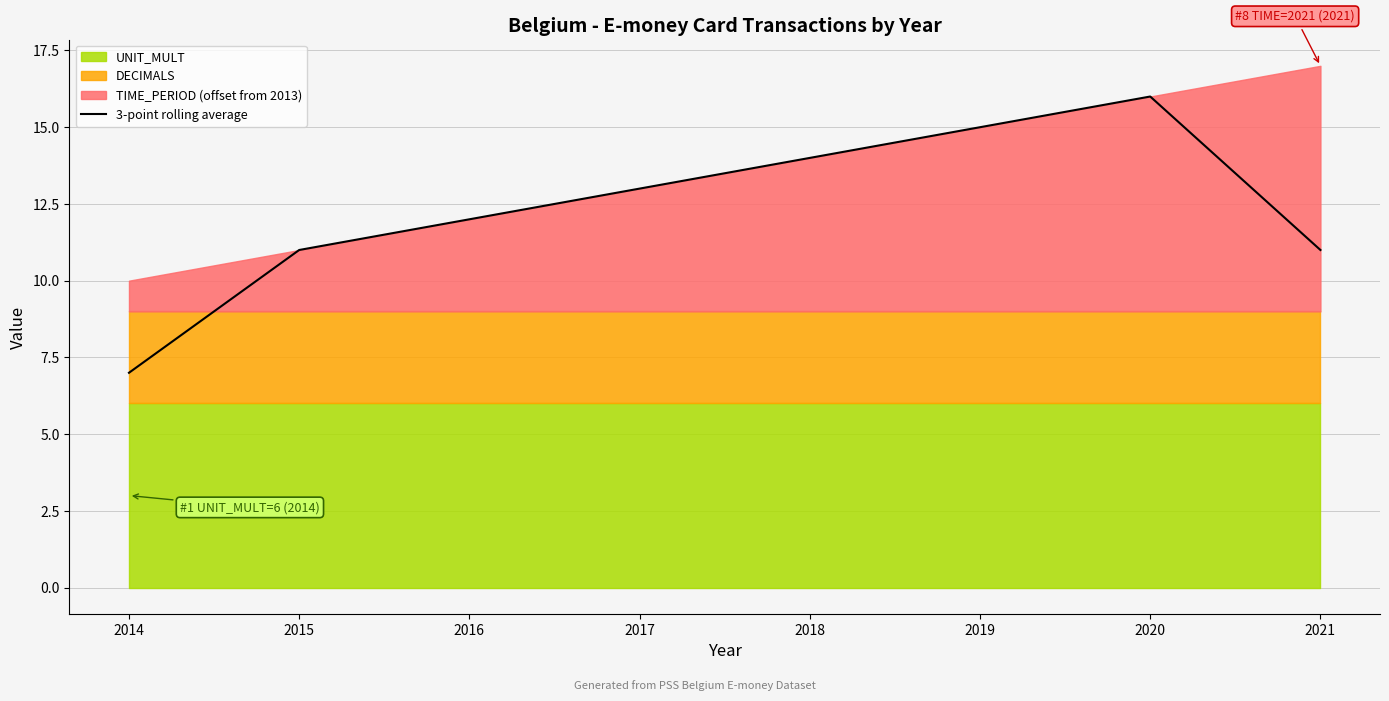

Reading right to left, extract all data points from this chart.

2021=11.0	2020=16.0	2019=15.0	2018=14.0	2017=13.0	2016=12.0	2015=11.0	2014=7.0